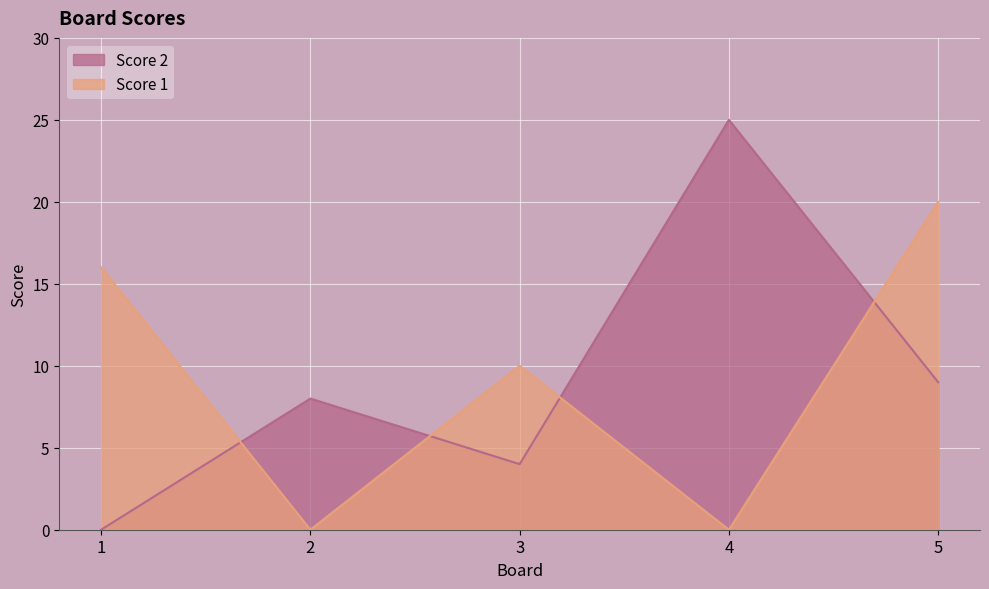

Where does the Score 2 series first go above 8?

4